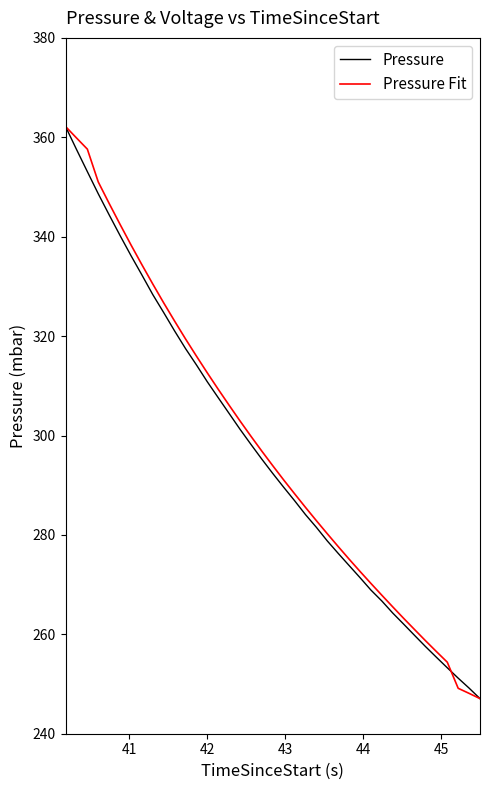

What is the minimum value shown in the chart?

247.1